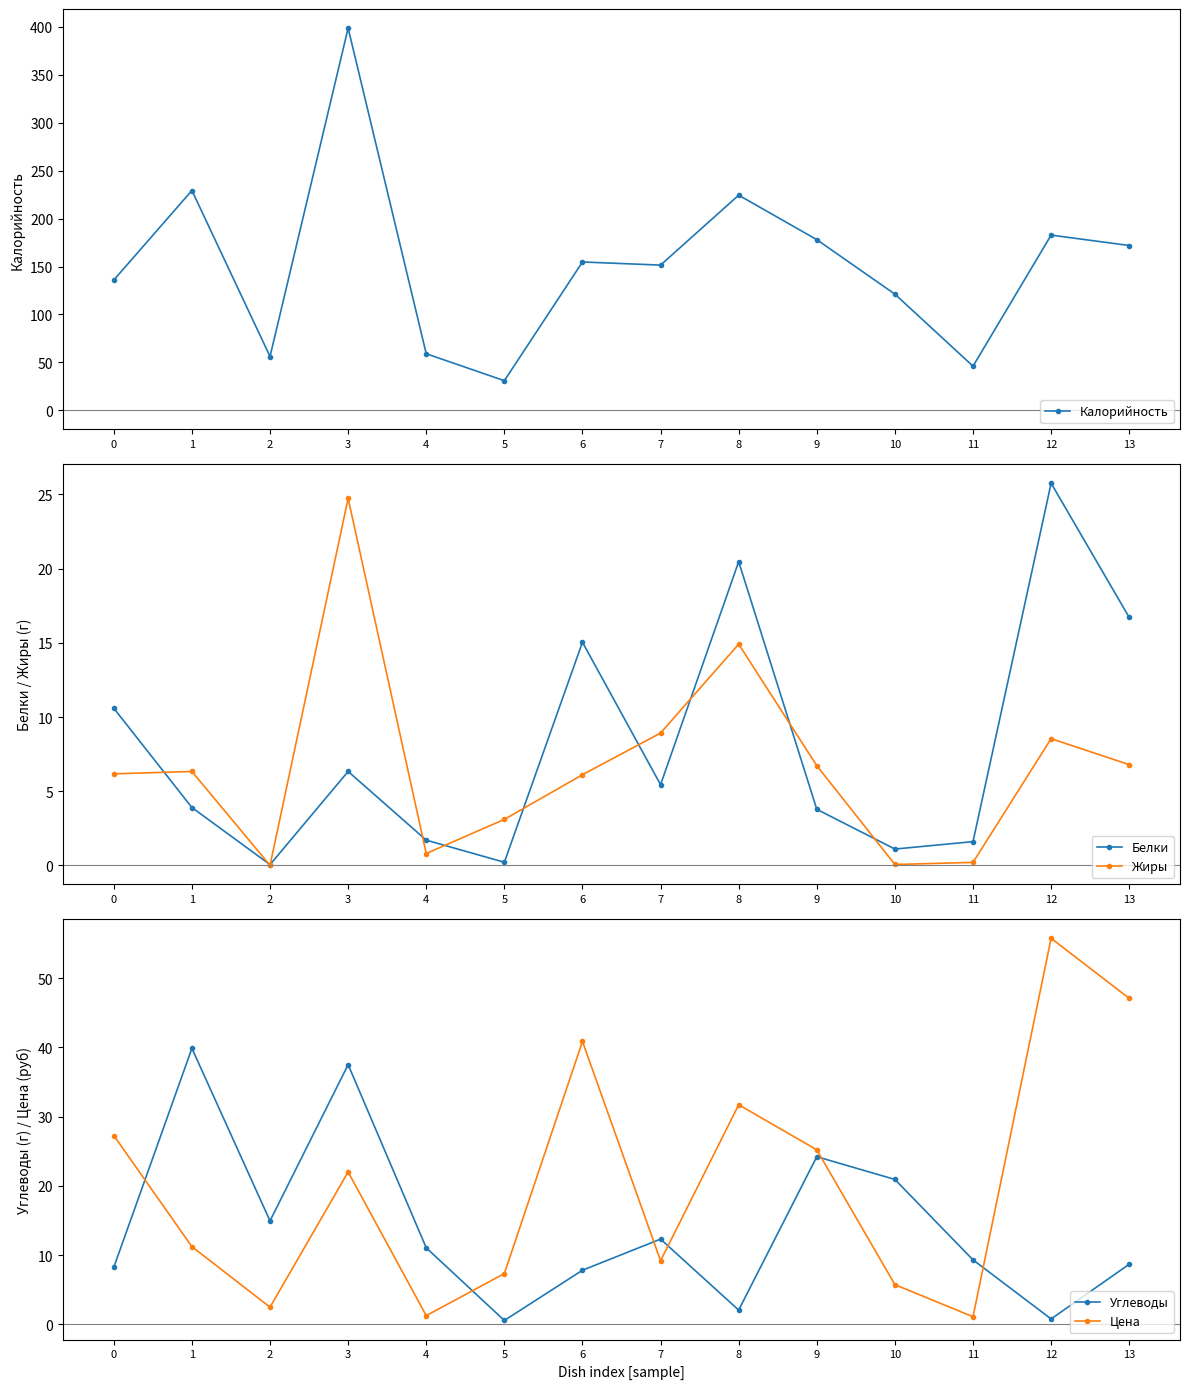

Where is the first local minimum for Калорийность?

2